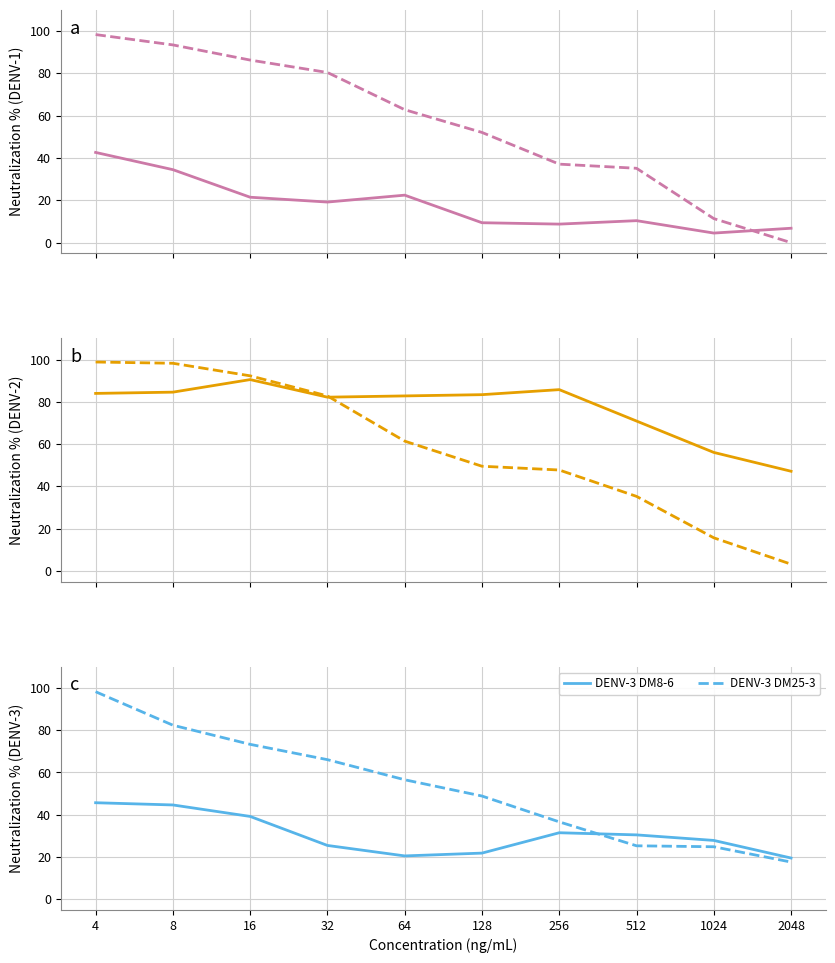

How many lines are shown in the chart?

6